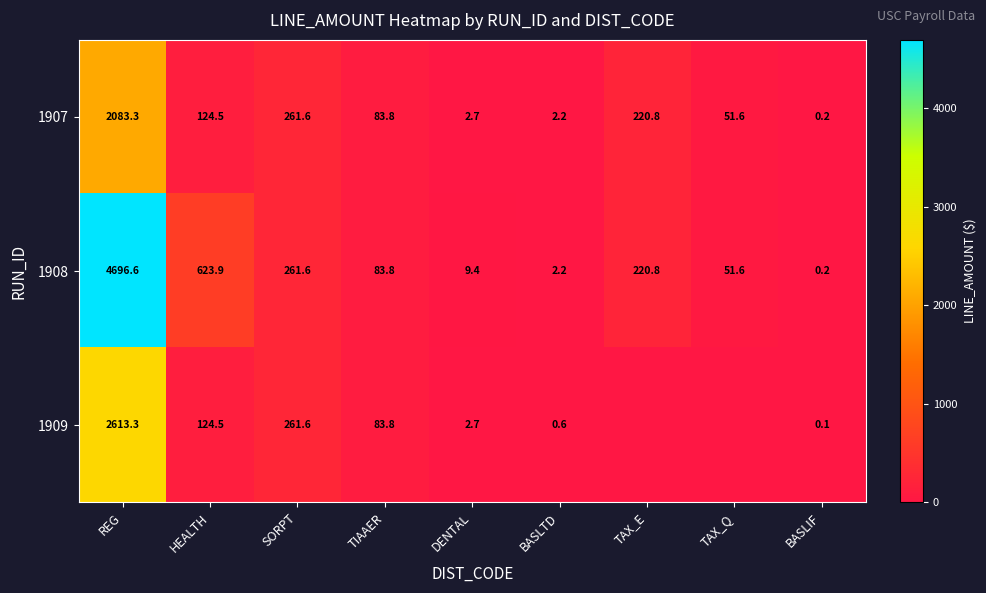

What is the average value of the 1907 series?

314.5